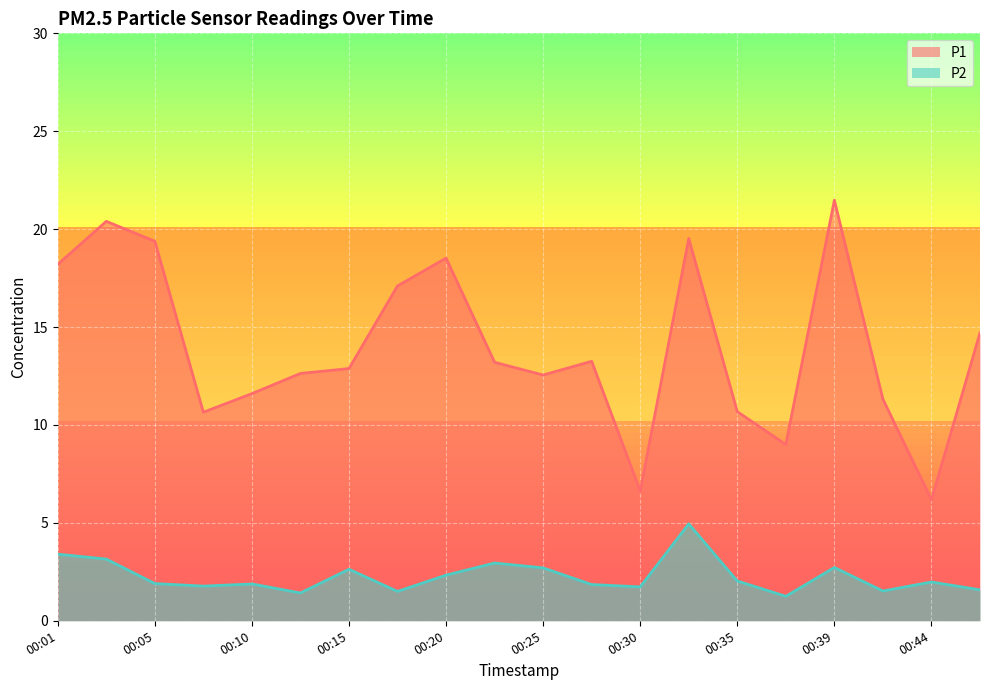

List the series in order of their overall mean, lowest first.

P2, P1